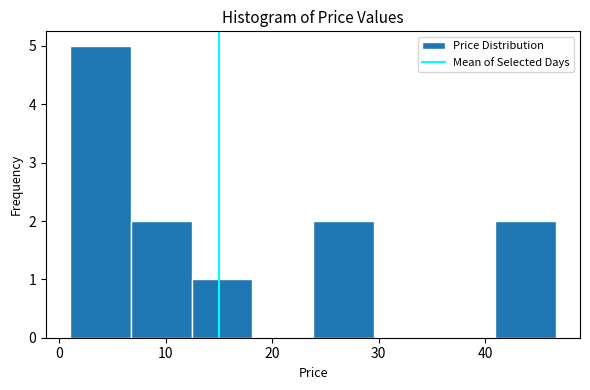

Reading left to right, transcribe this chart: for each bar, give the range it covers on the x-axis and its height. Neither the bar edges nor the heights are printed on the chart, so give them approximately, as read against the axes.

1 to 7: 5
7 to 12: 2
12 to 18: 1
18 to 24: 0
24 to 30: 2
30 to 35: 0
35 to 41: 0
41 to 47: 2